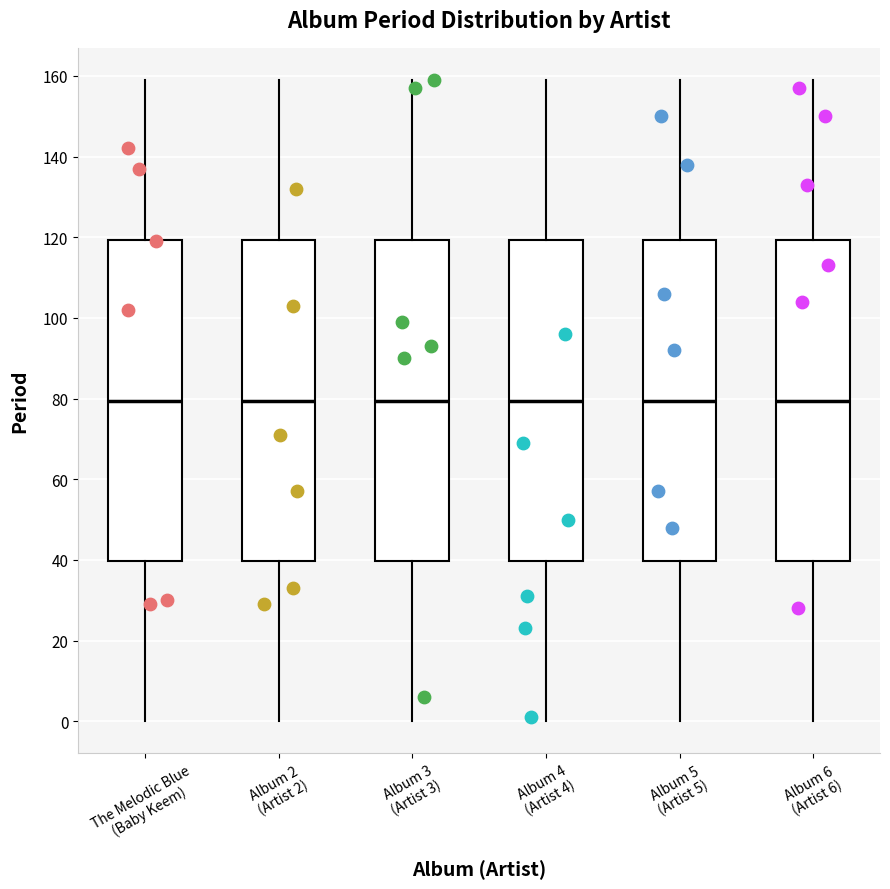

Reading left to right, read every box against the y-axis: the position of its median line, the range the box covers, and the ends of its whiskers. The values are not printed on the chart, so give them approximately, as read against the axis.

The Melodic Blue (Baby Keem): median 80, box 40 to 120, whiskers 0 to 160
Album 2 (Artist 2): median 80, box 40 to 120, whiskers 0 to 160
Album 3 (Artist 3): median 80, box 40 to 120, whiskers 0 to 160
Album 4 (Artist 4): median 80, box 40 to 120, whiskers 0 to 160
Album 5 (Artist 5): median 80, box 40 to 120, whiskers 0 to 160
Album 6 (Artist 6): median 80, box 40 to 120, whiskers 0 to 160